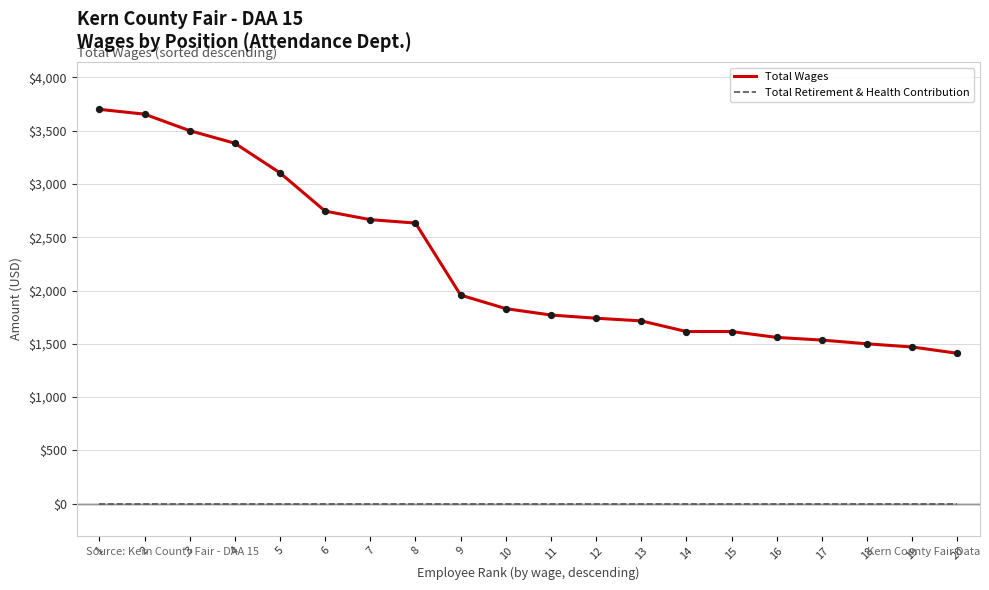

Which series has the widest spread of values?

Total Wages